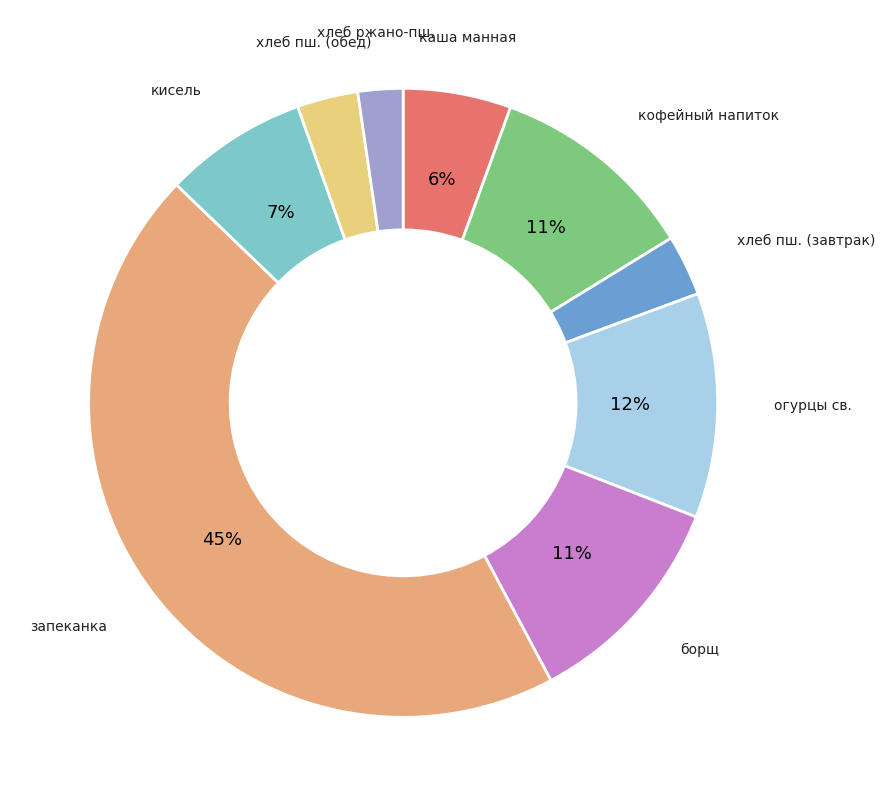

To the nearest percent, what is the difference between the largest and smallest slice percentages?

43%